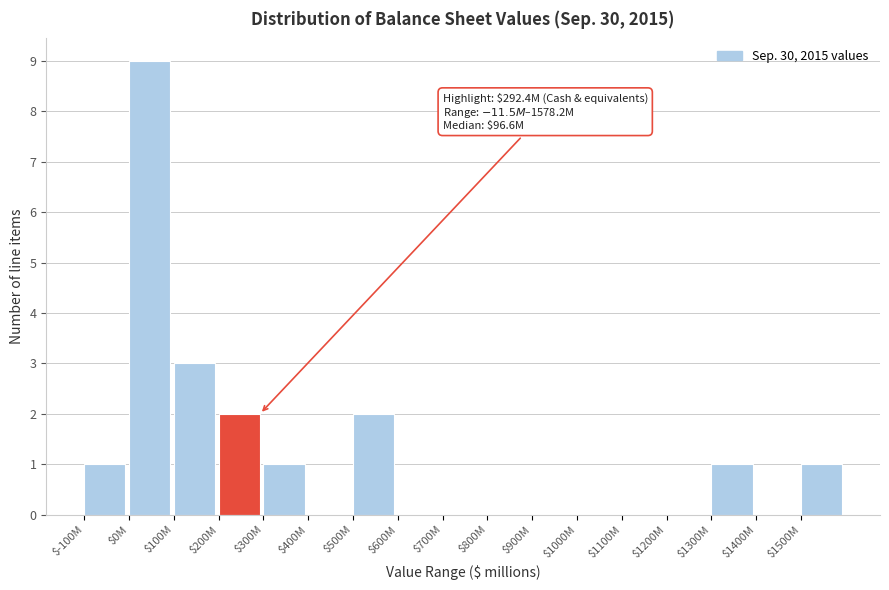

What is the sum of all values?

20